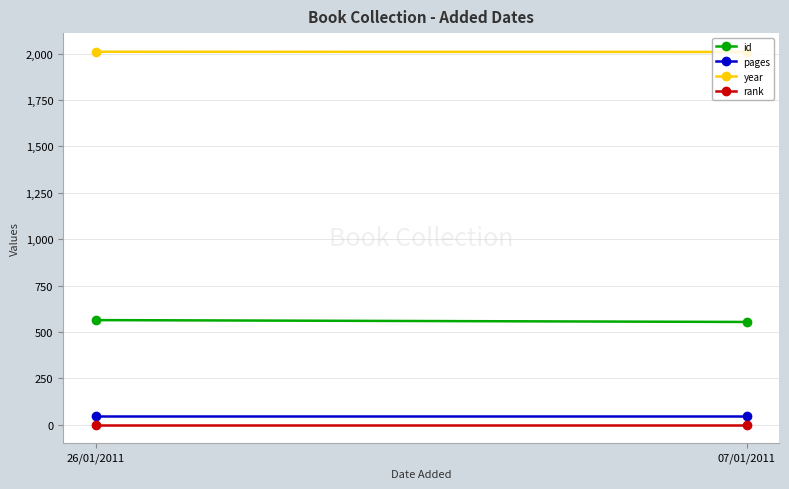

Reading right to left, transcribe all the data shown in this chart.

id: 554	564
pages: 48	48
year: 2009	2010
rank: 1	1